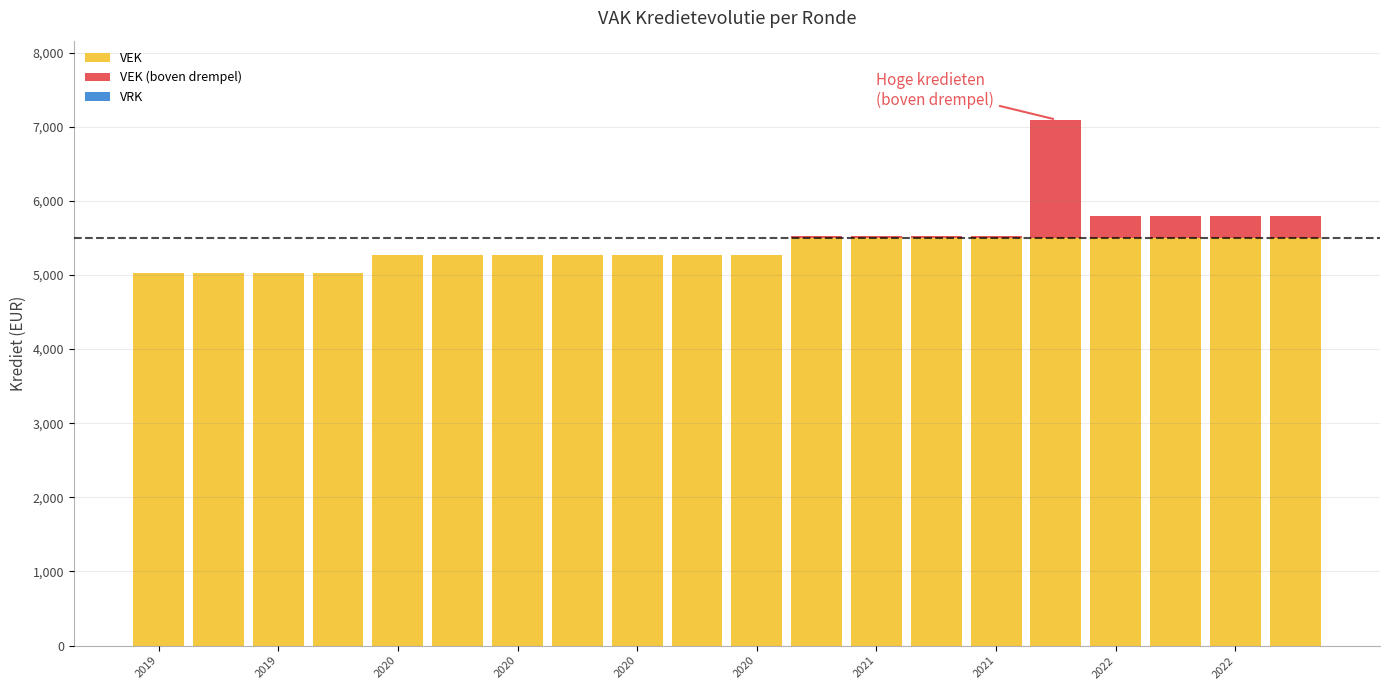

Which series has the largest total across all categories?

VEK